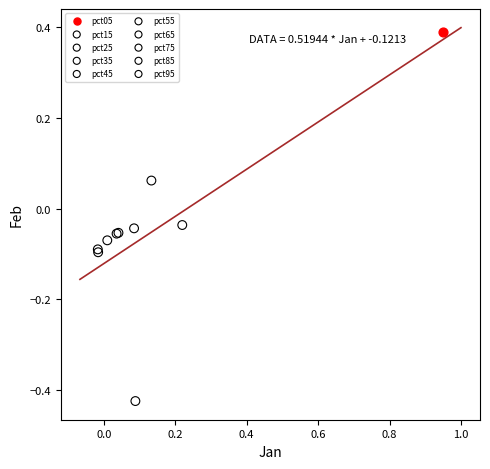

What are all the series names shown in the legend?

pct05, pct15, pct25, pct35, pct45, pct55, pct65, pct75, pct85, pct95